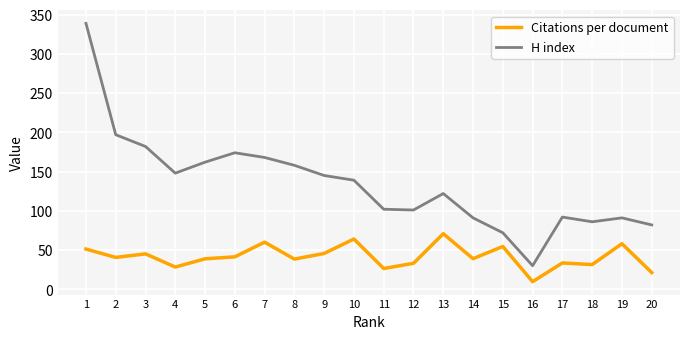

Which series has the largest range (max minus min)?

H index